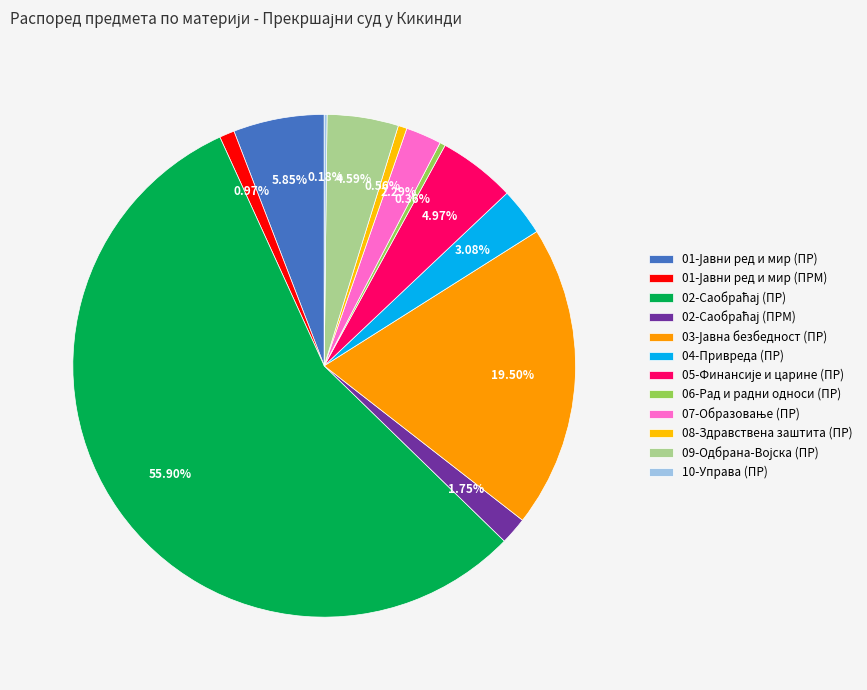

The 04-Привреда (ПР) slice represents 12% of the pie. True or false?

False